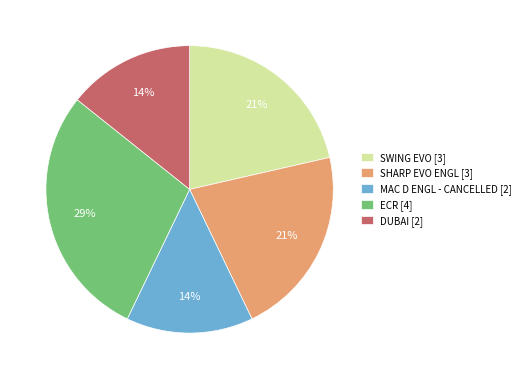

What percentage is the ECR slice, to the nearest percent?

29%